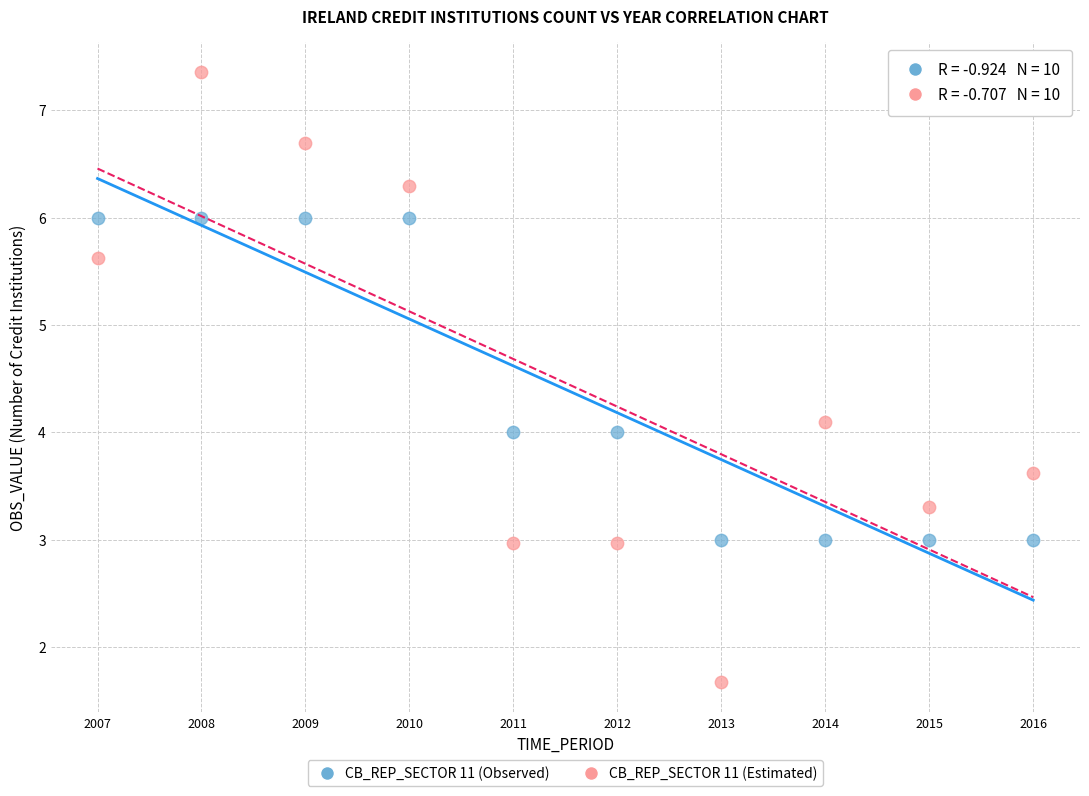

Across all data points, what is the range of X values (max minus min)?

9.0